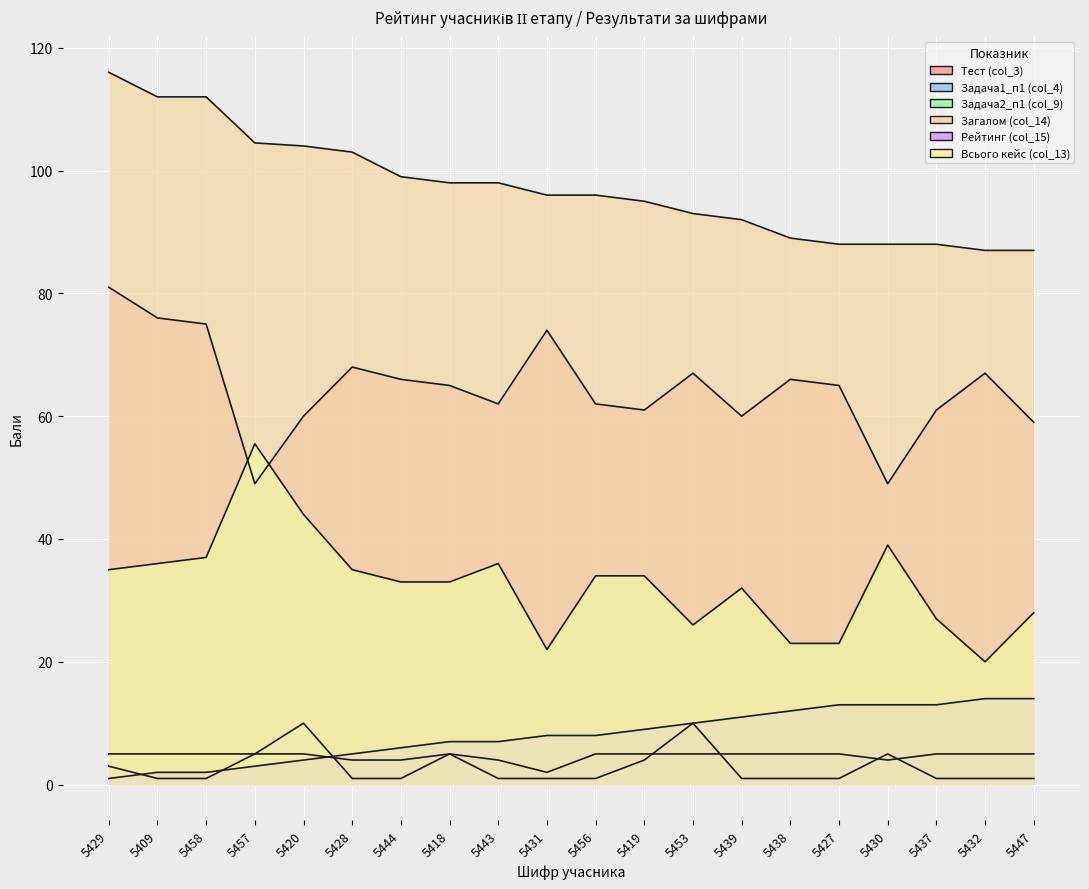

How many distinct data groups are displayed?

6